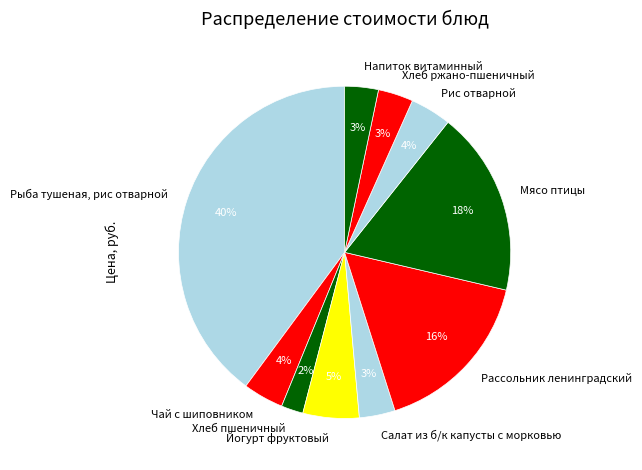

To the nearest percent, what is the combined percentage of Рис отварной and Чай с шиповником?

8%